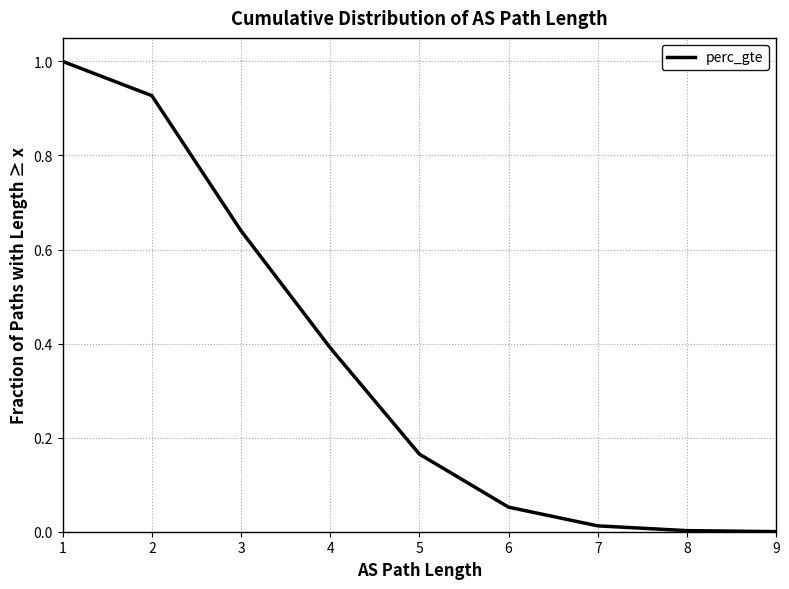

How many lines are shown in the chart?

1